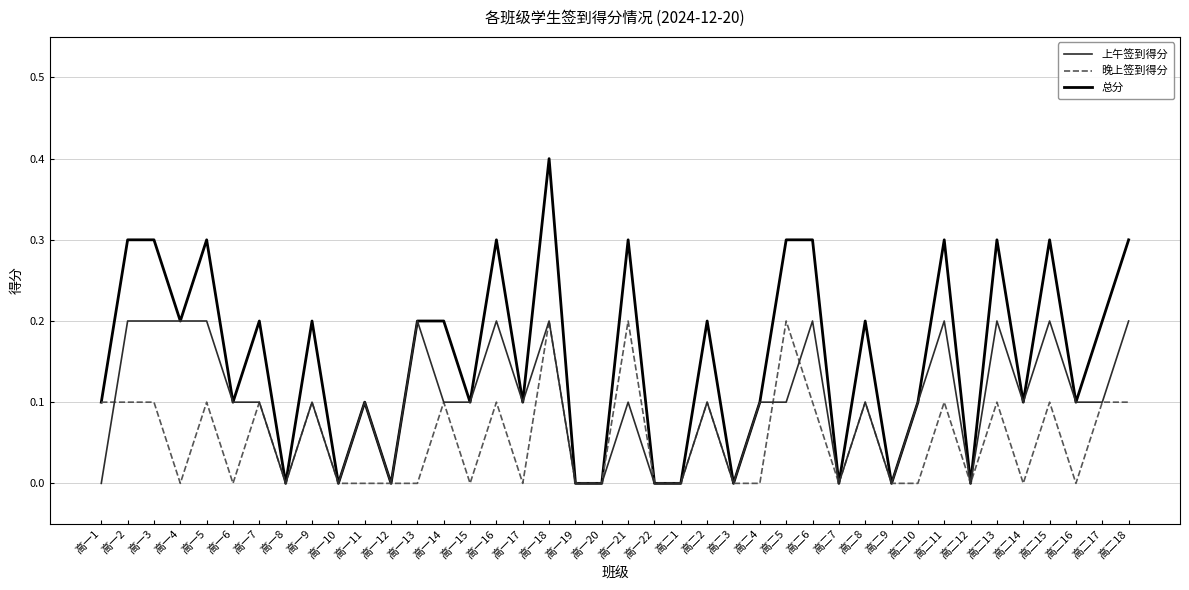

Is the value of 总分 at 高一13 greater than the value of 上午签到得分 at 高一7?

Yes